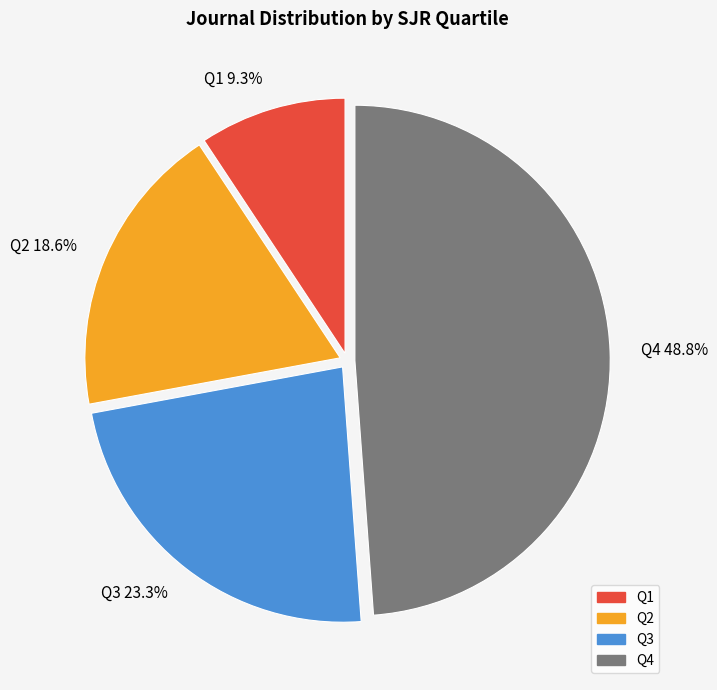

To the nearest percent, what is the difference between the Q4 and Q2 slice percentages?

30%